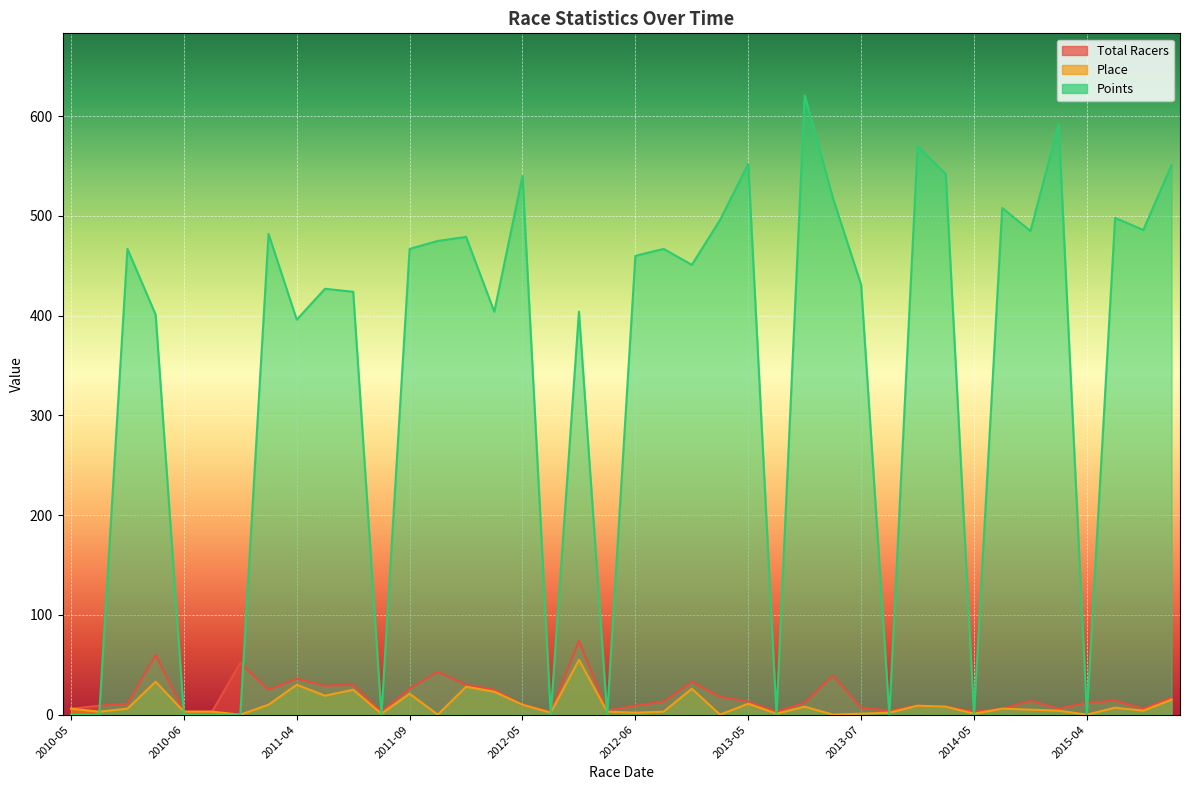

True or false: Place has a value of 9 at 2014-06.

False